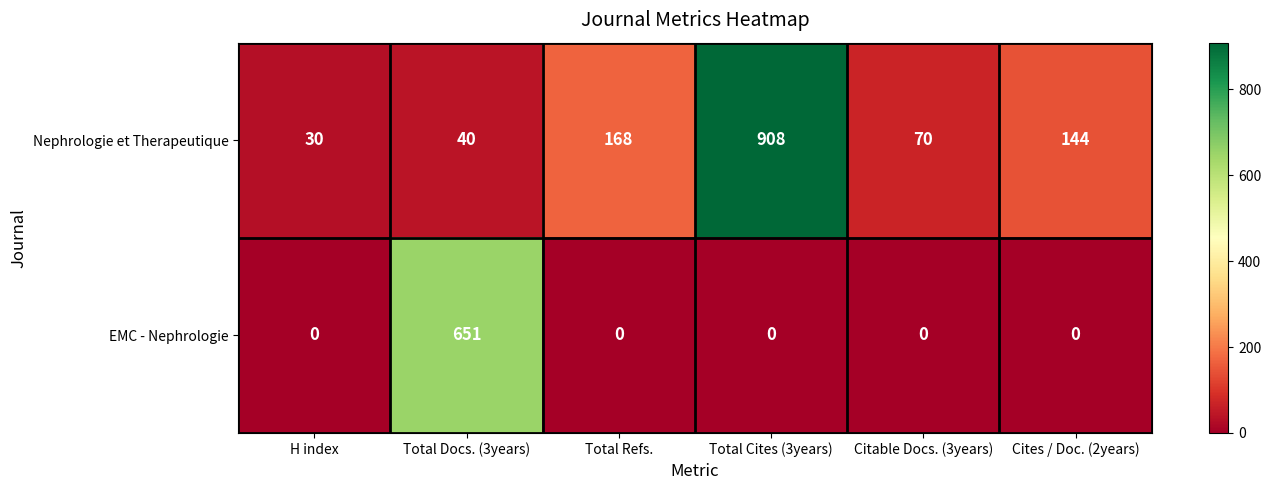

Count the number of data series in this chart.

2